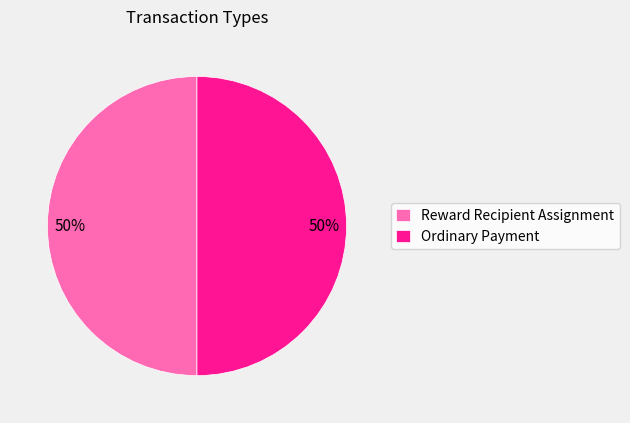

The Ordinary Payment slice represents 50% of the pie. True or false?

True